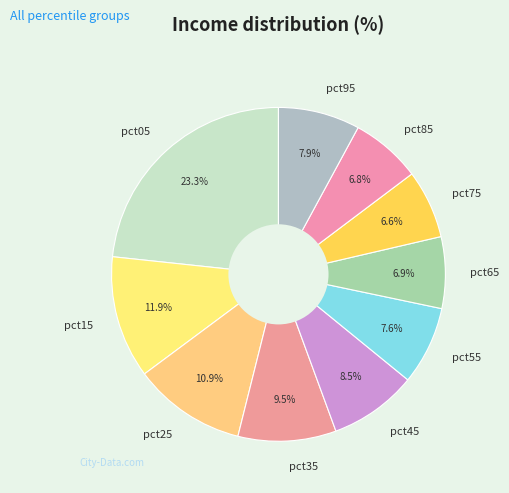

Which slice is the largest?

pct05